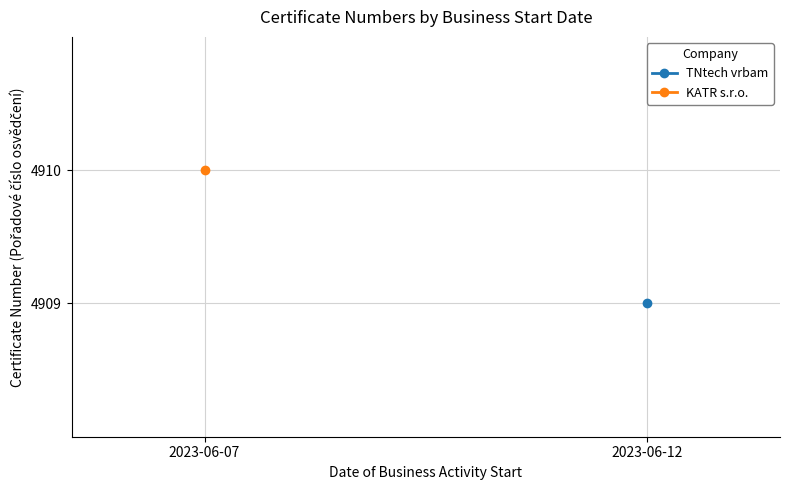

What is the difference between the second highest and second lowest values?

1